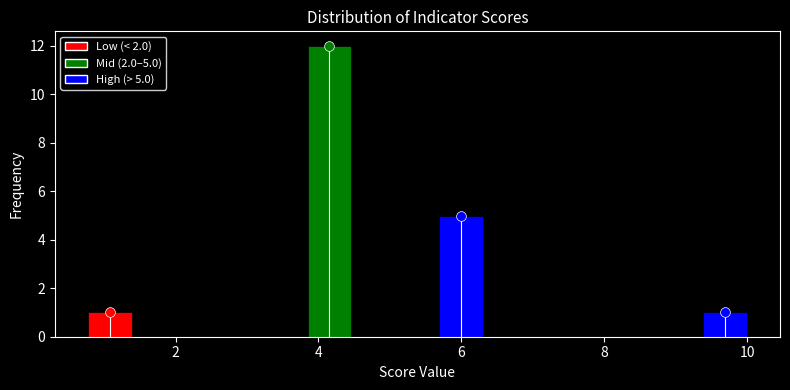

Around what value on the x-axis is the tallest bar? Give the approximate position of its centre, as read against the axis.

4.2